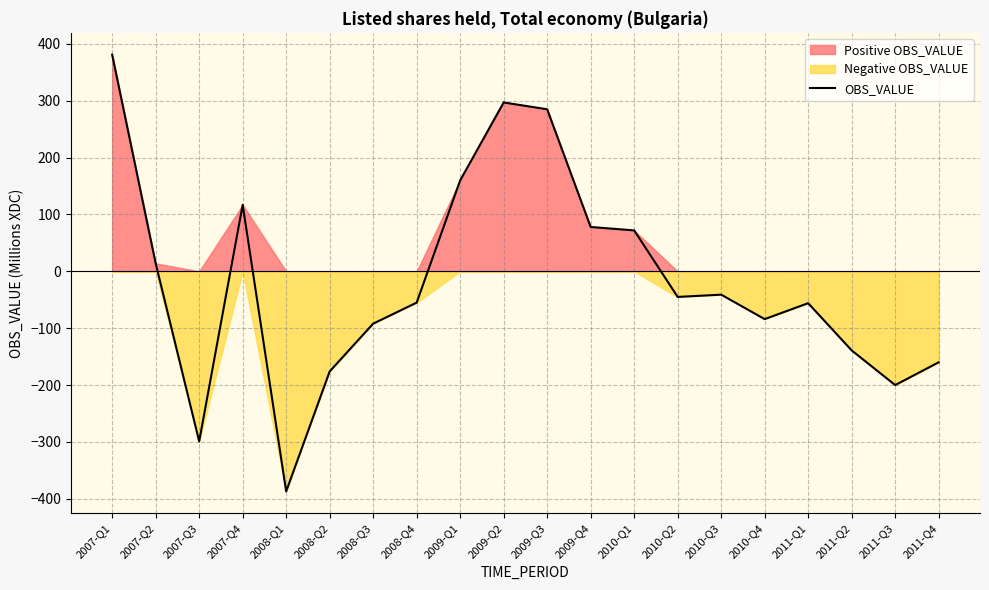

What is the label of the 1st point from the right?

2011-Q4